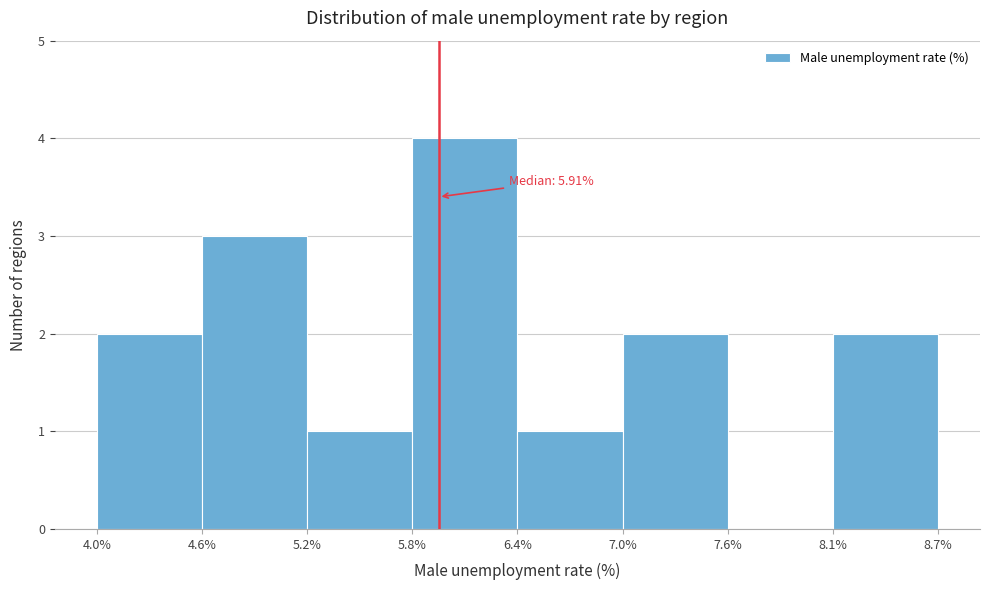

Which range on the x-axis has the tallest bar?

5.8% to 6.4%